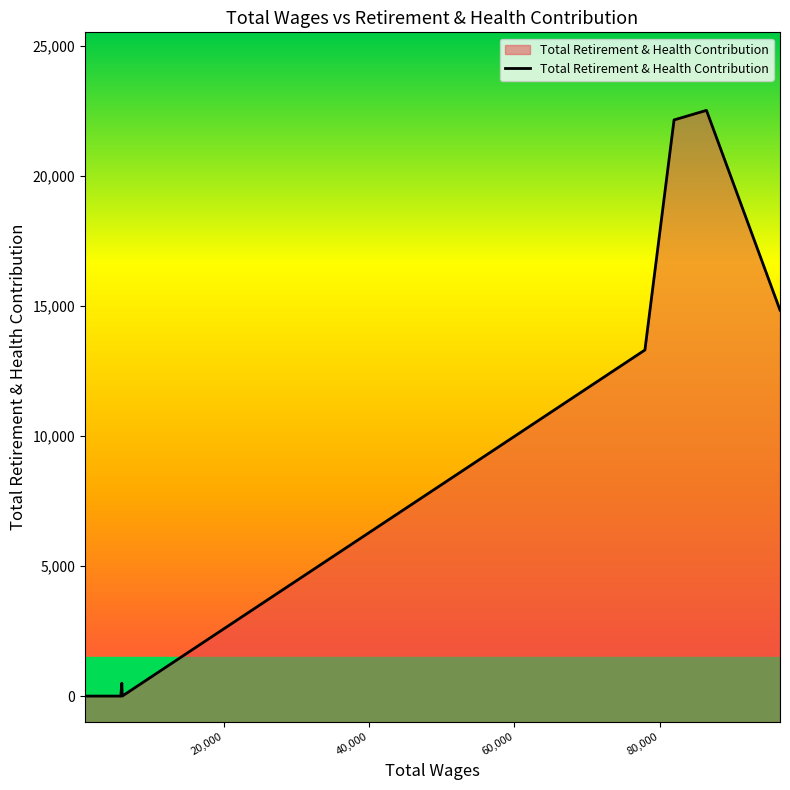

How many values are below 13307?

4